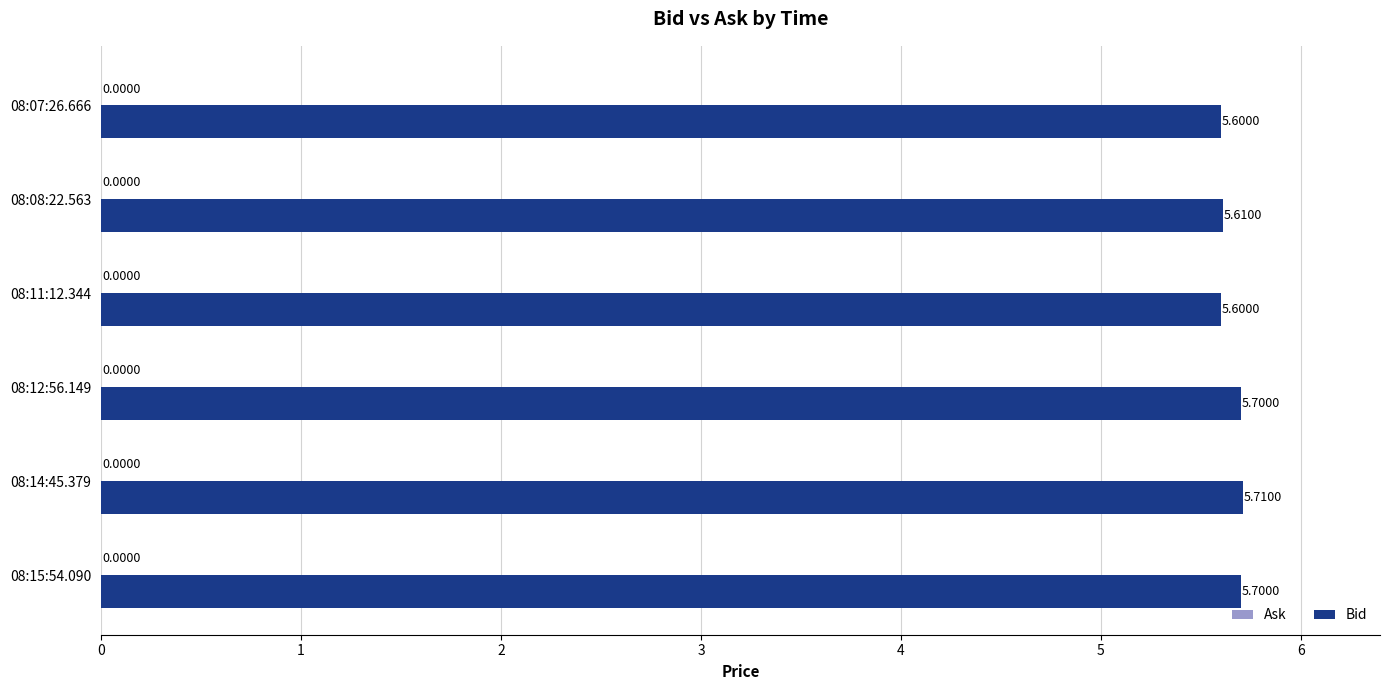

How many bars are there in total?

6